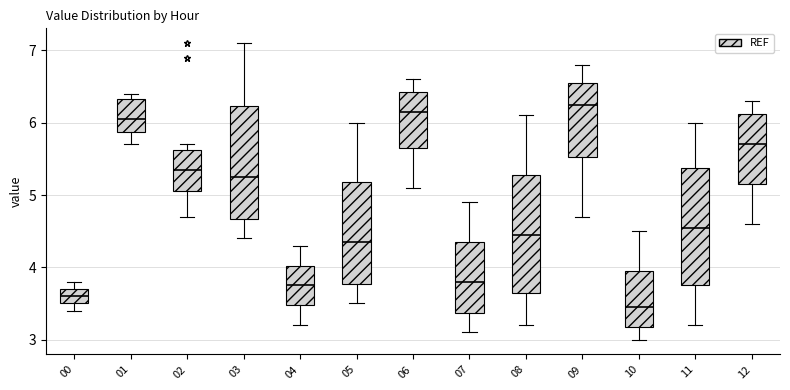

Where is the lower edge of the box at x = 09 on the y-axis? The values are not printed on the chart, so give them approximately, as read against the axis.

5.5